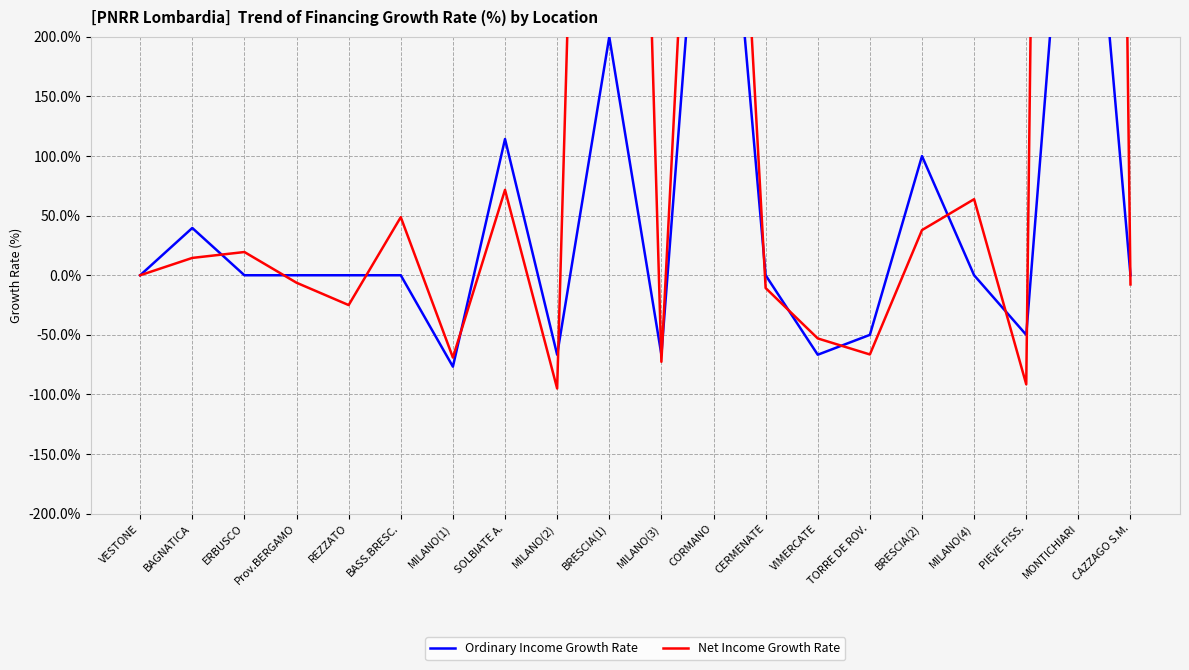

At which label does Ordinary Income Growth Rate first exceed 0?

BAGNATICA